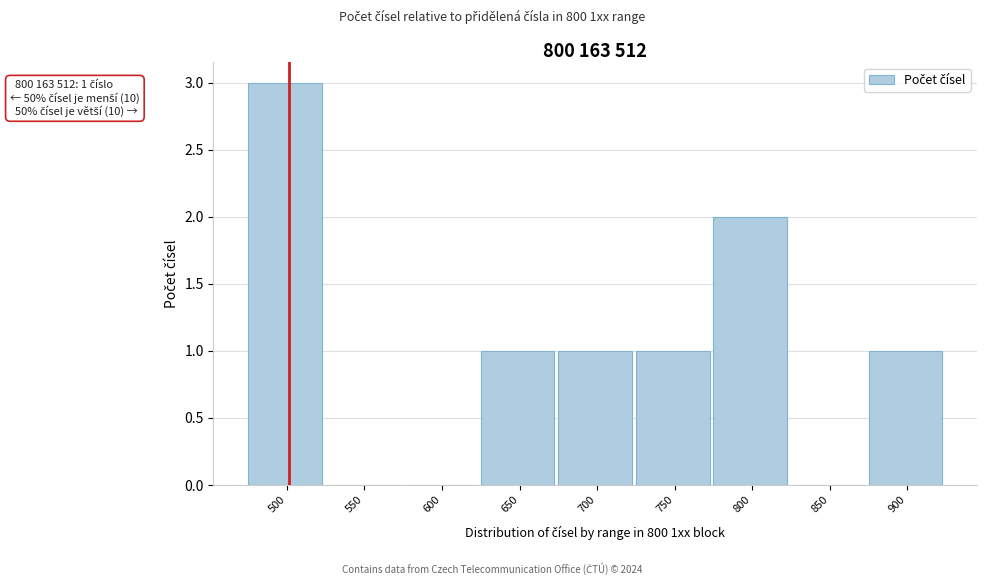

Reading left to right, list all the values displayed in this chart.

500=3	550=0	600=0	650=1	700=1	750=1	800=2	850=0	900=1